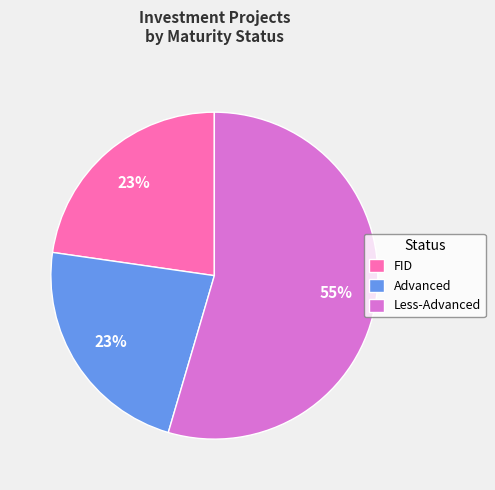

Combined, do Advanced and FID account for over 50%?

No